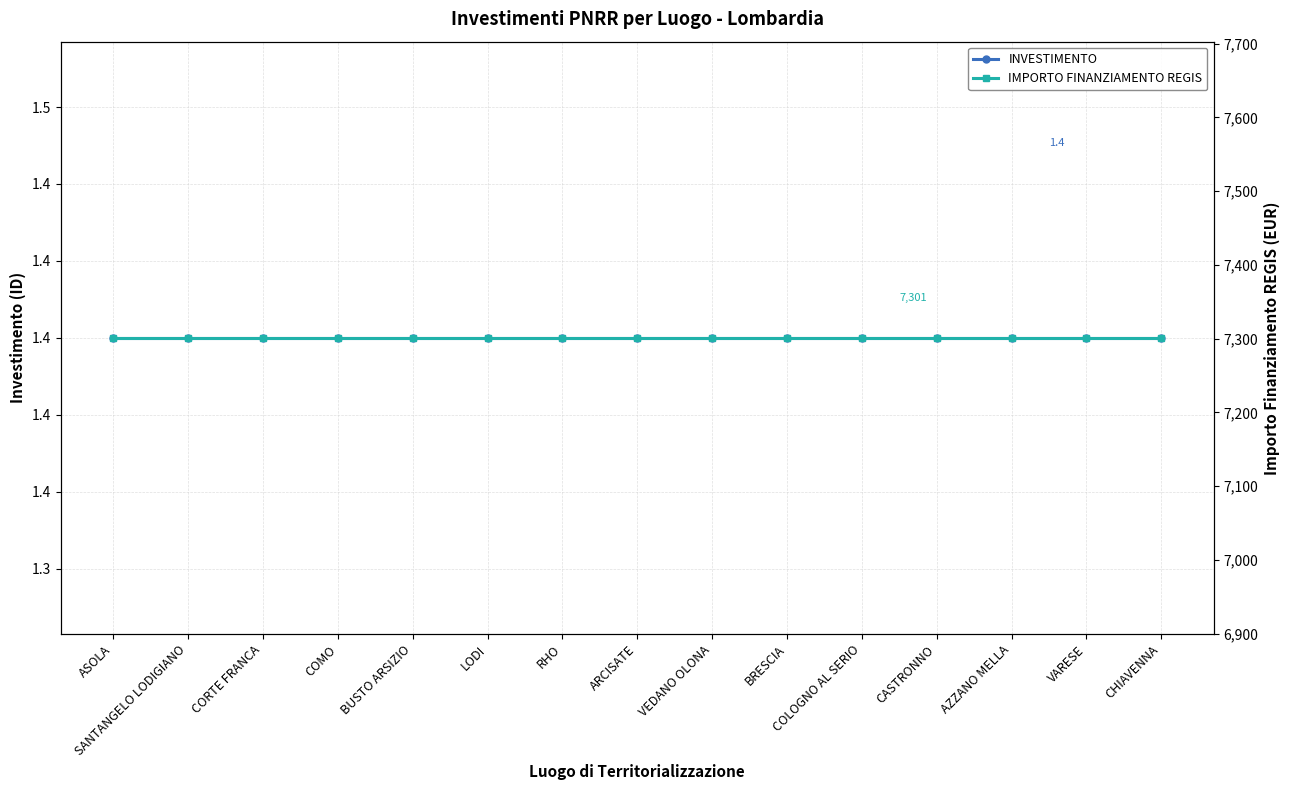

What is the greatest value displayed?

7301.0